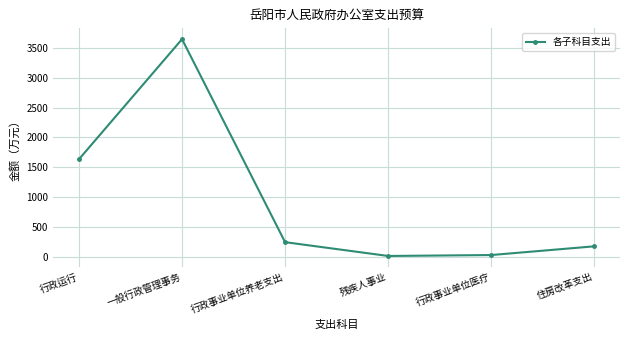

What position from the left is 行政运行?

1